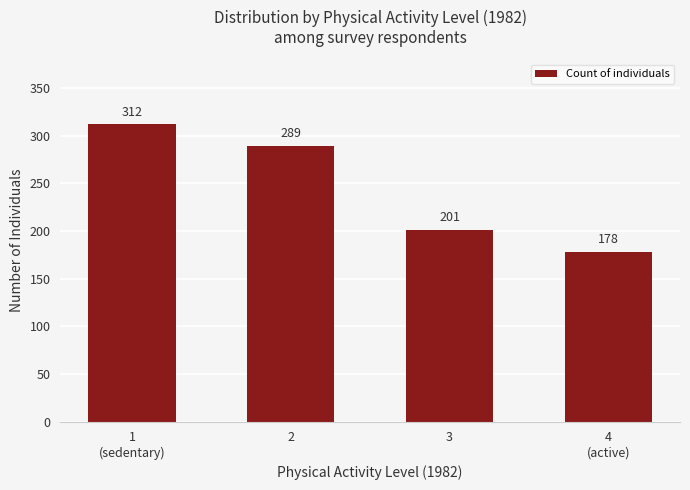

What position from the right is 3?

2